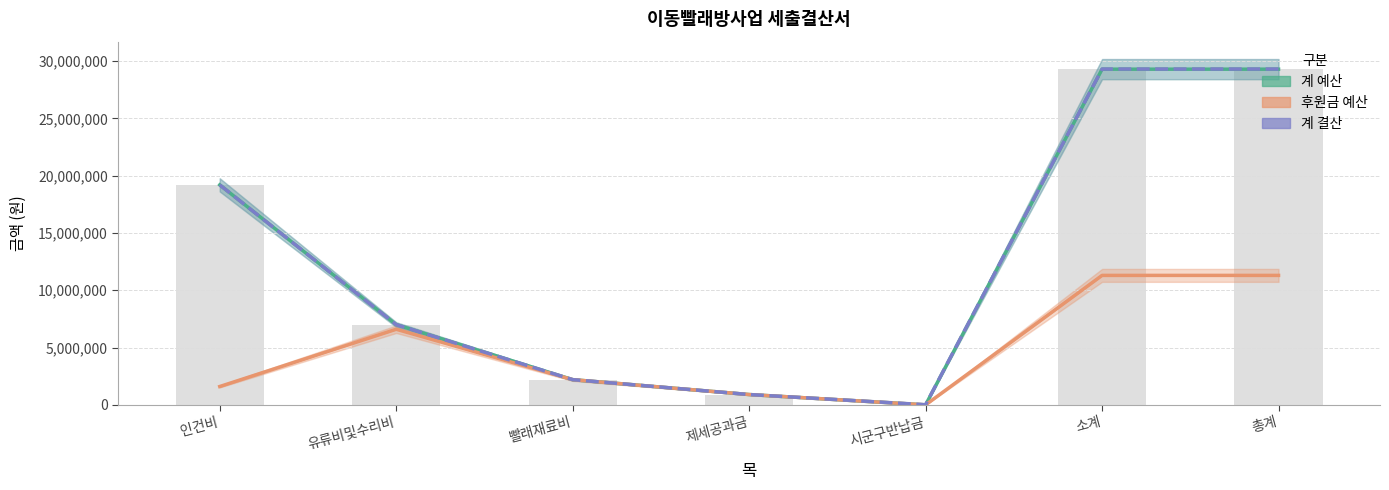

How many data points in 계_예산 are less than 7000000?

3